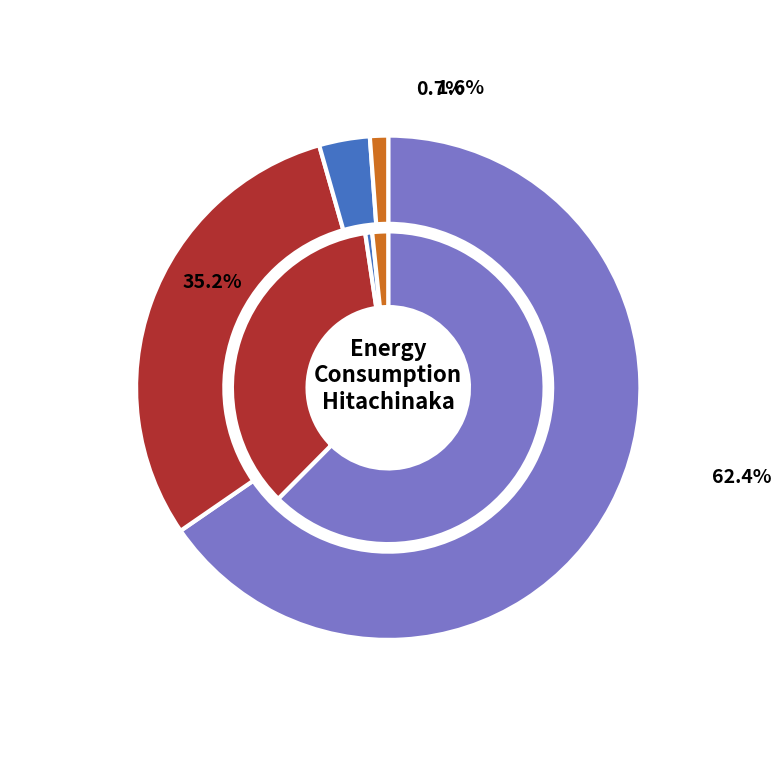

How many segments does this pie chart have?

5